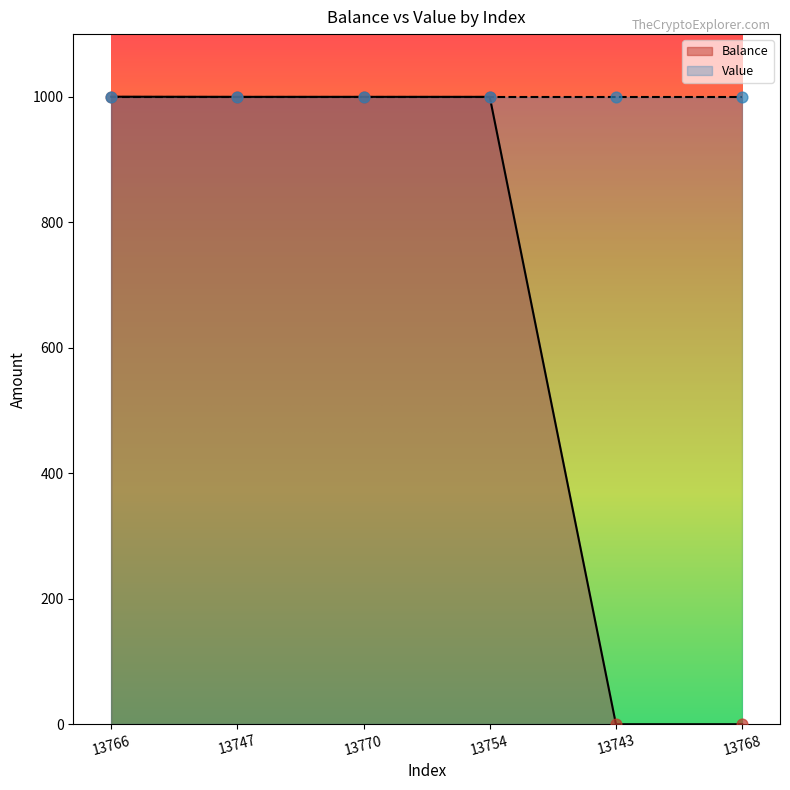

Which has a higher value, 13754 or 13743?

13754